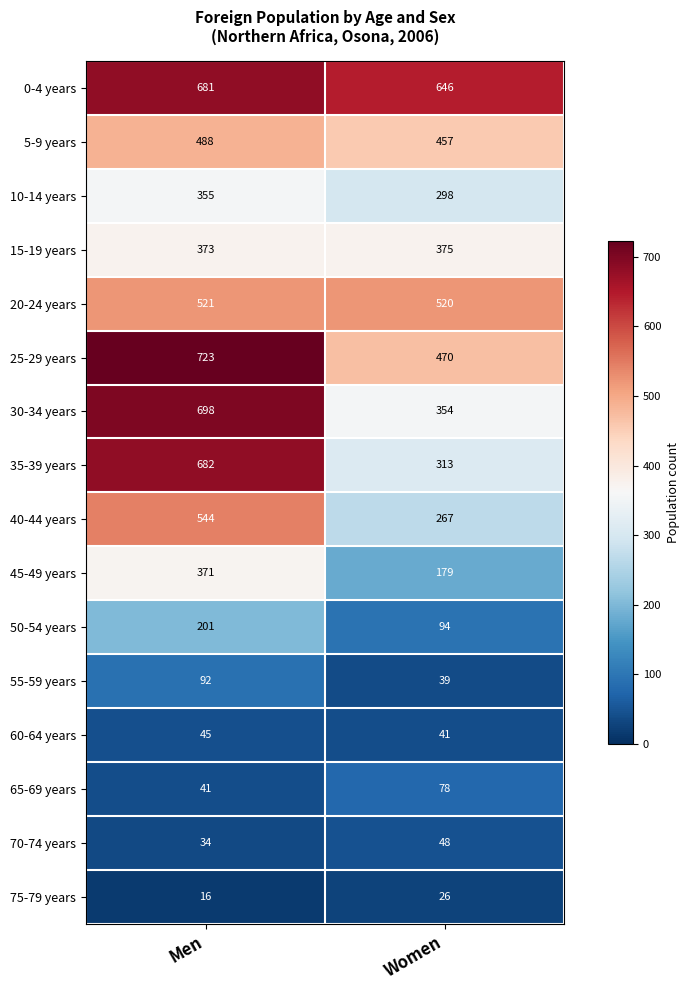

What is the smallest value displayed?

16